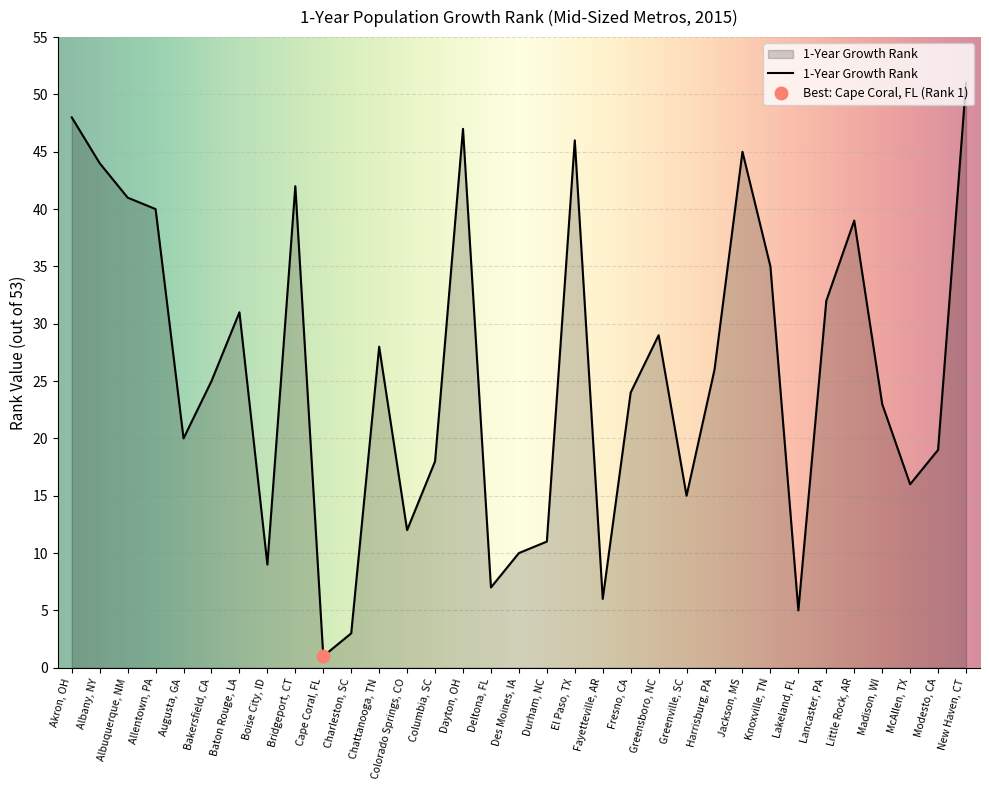

How many data points are less than 25?

16